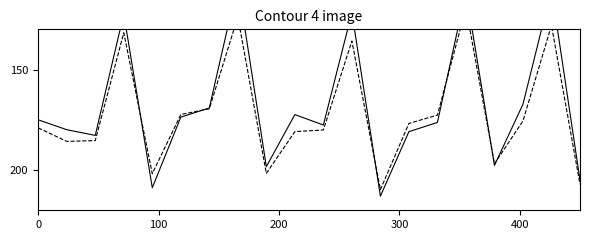

Is it true that Fascia A equals 39.8 at 9?

False